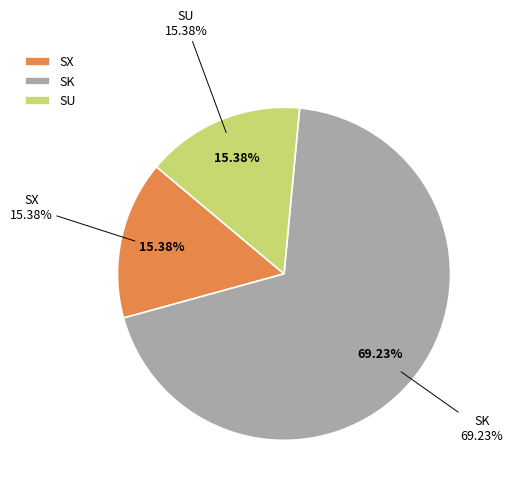

Which slice represents more than half of the pie?

SK